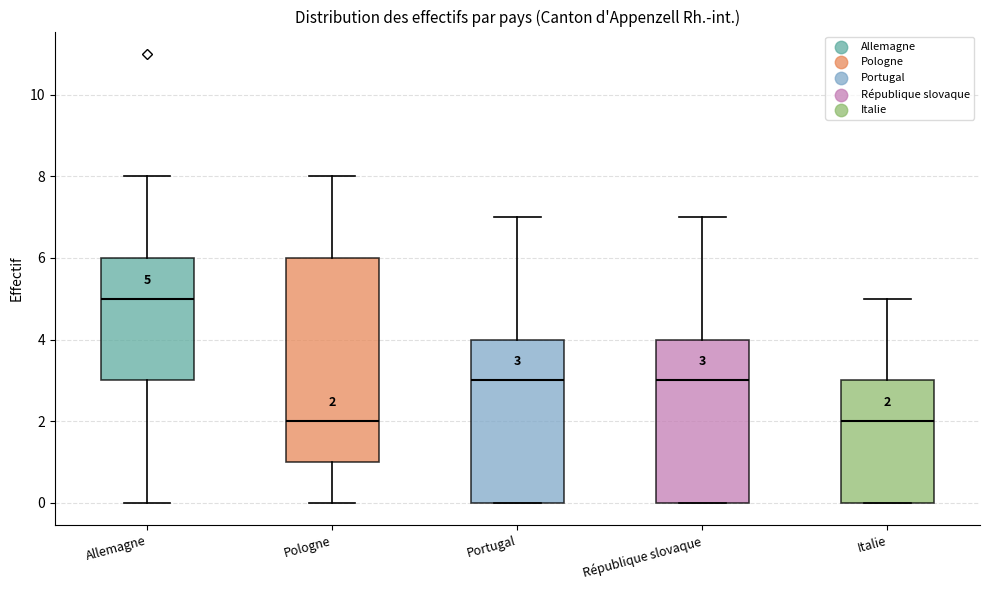

Comparing the boxes themselves (not the whiskers), which one is the tallest?

Pologne